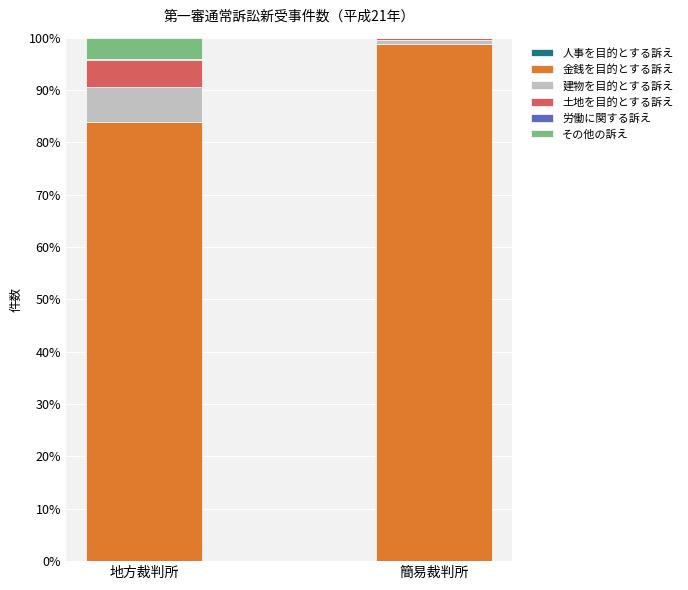

At which label is 金銭を目的とする訴え closest to 91?

地方裁判所